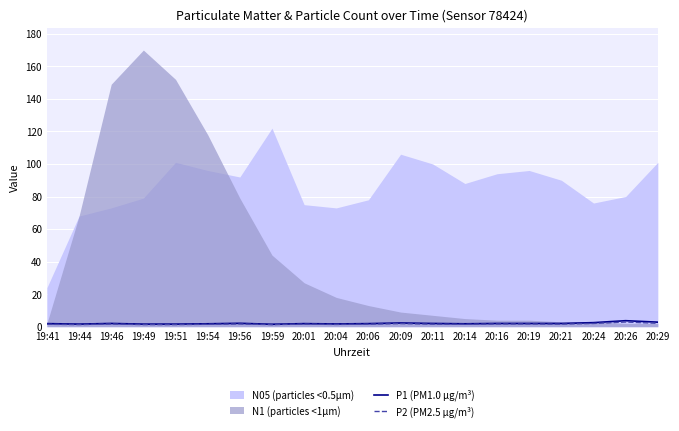

What is the sum of all P2 (PM2.5 µg/m³) values?

33.2